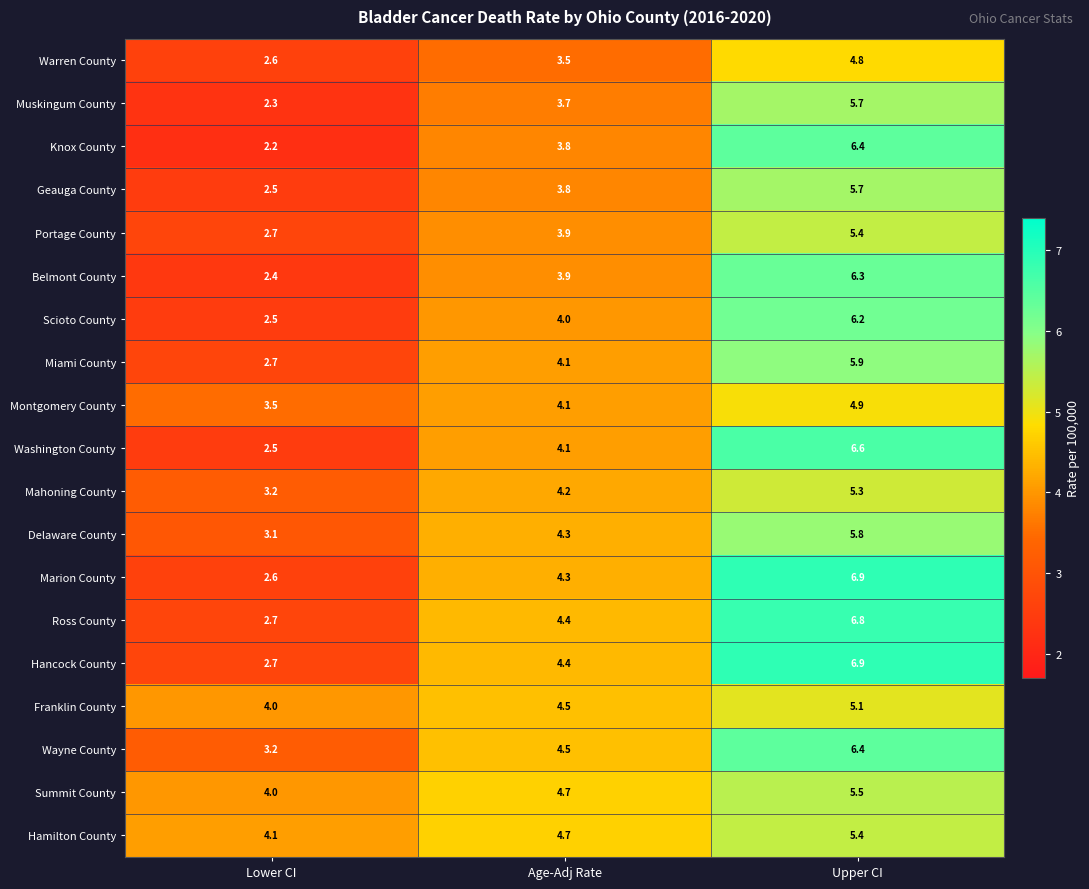

Where is Washington County nearest to the value 4?

Age-Adj Rate